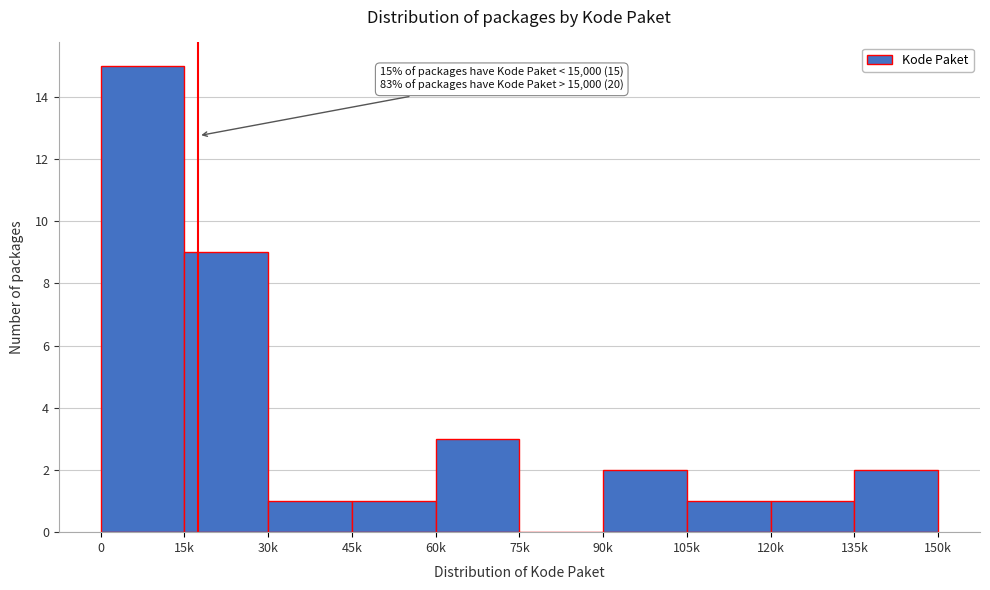

Reading left to right, transcribe all the data shown in this chart.

0=15	15k=9	30k=1	45k=1	60k=3	75k=0	90k=2	105k=1	120k=1	135k=2